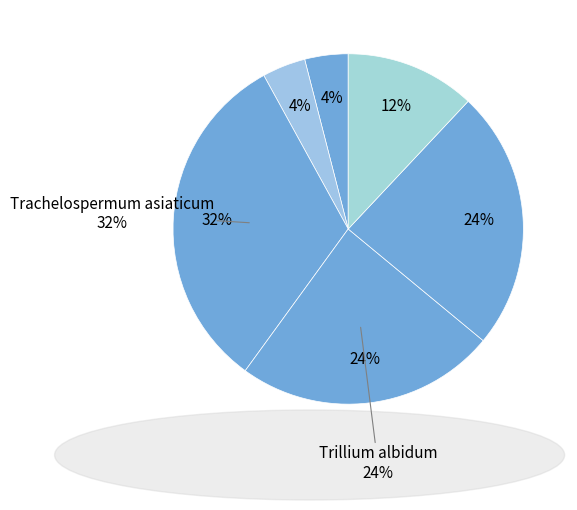

Is there any slice that represents more than half of the pie?

No